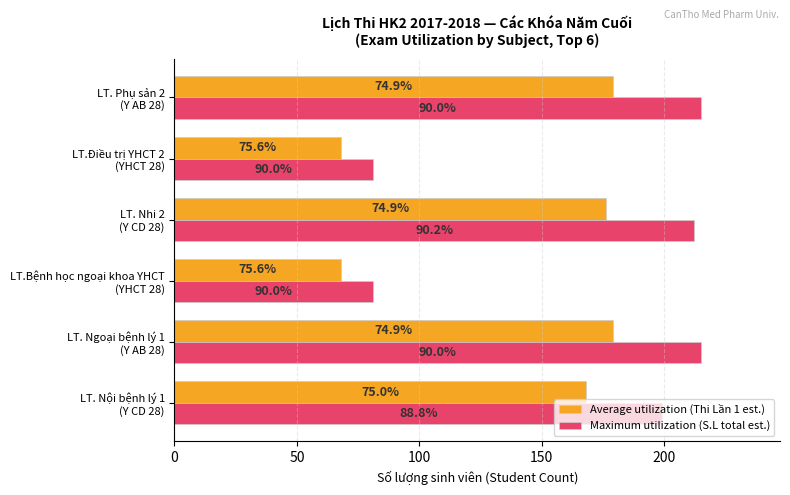

What is the difference between the maximum and minimum values in the Maximum utilization (S.L total est.) series?

134